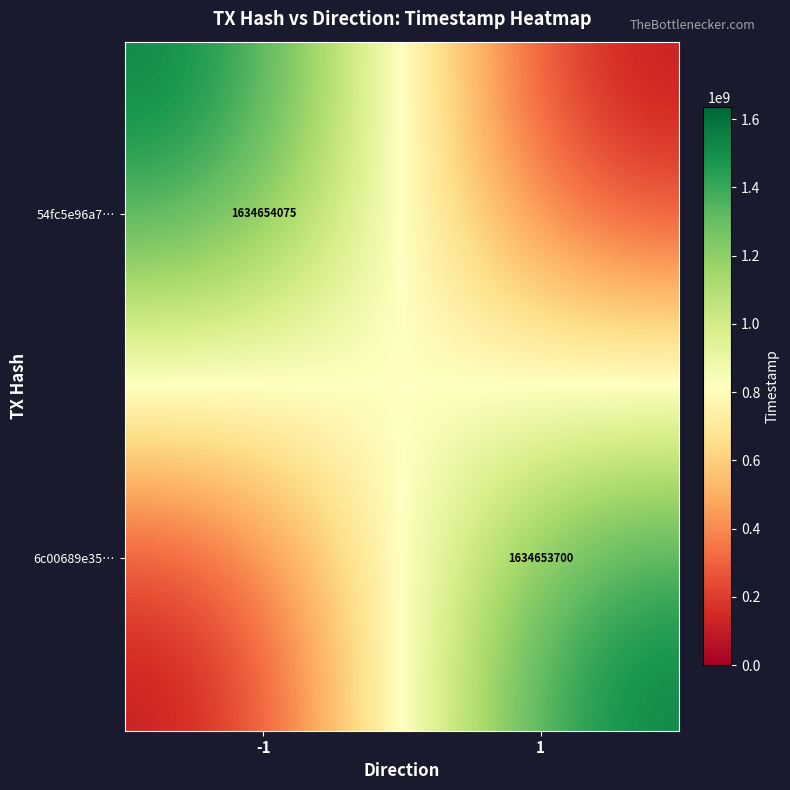

What is the total value across all series at 1?

1634653700